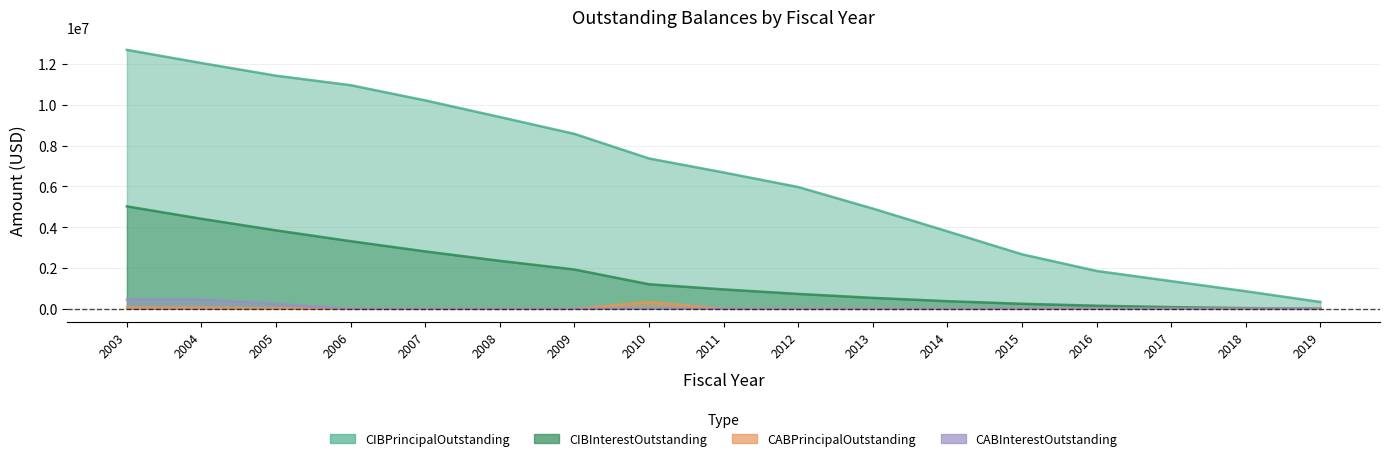

What is the difference between the maximum and minimum values in the CABInterestOutstanding series?

455316.2